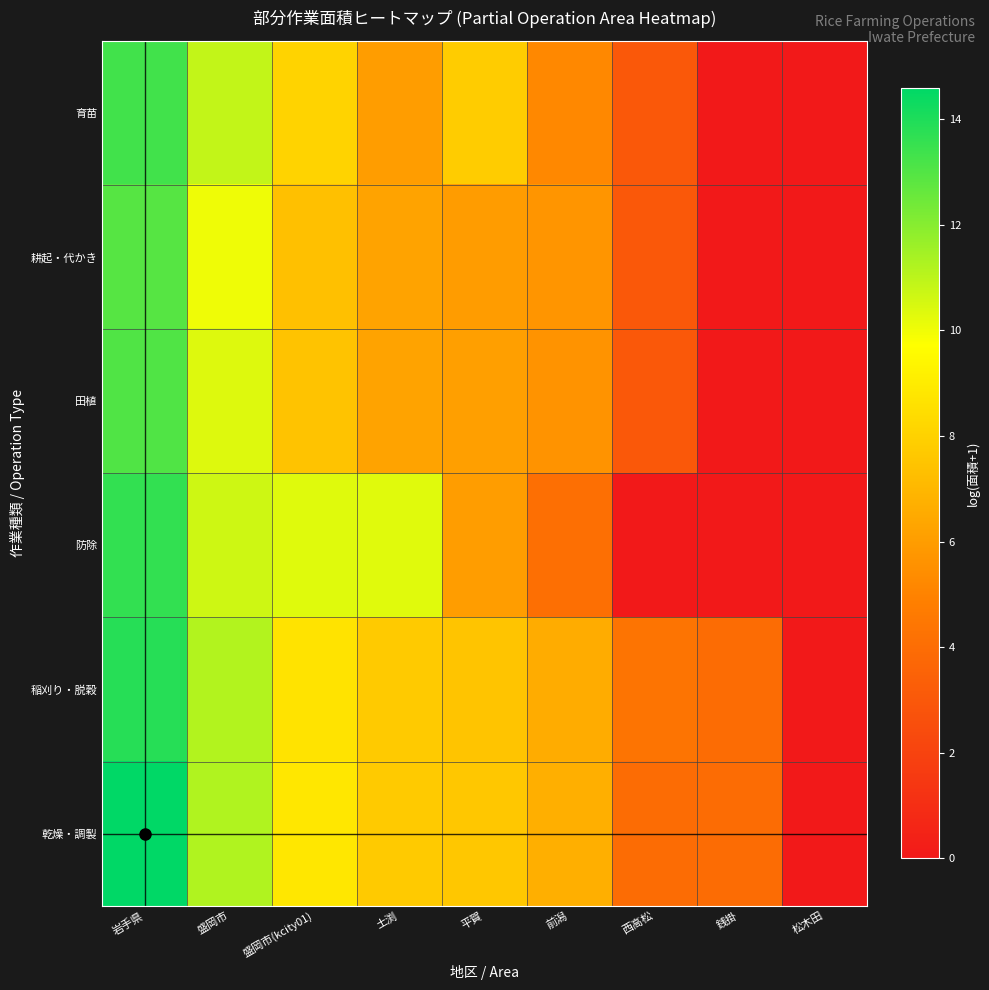

What is the maximum value shown in the chart?

14.6